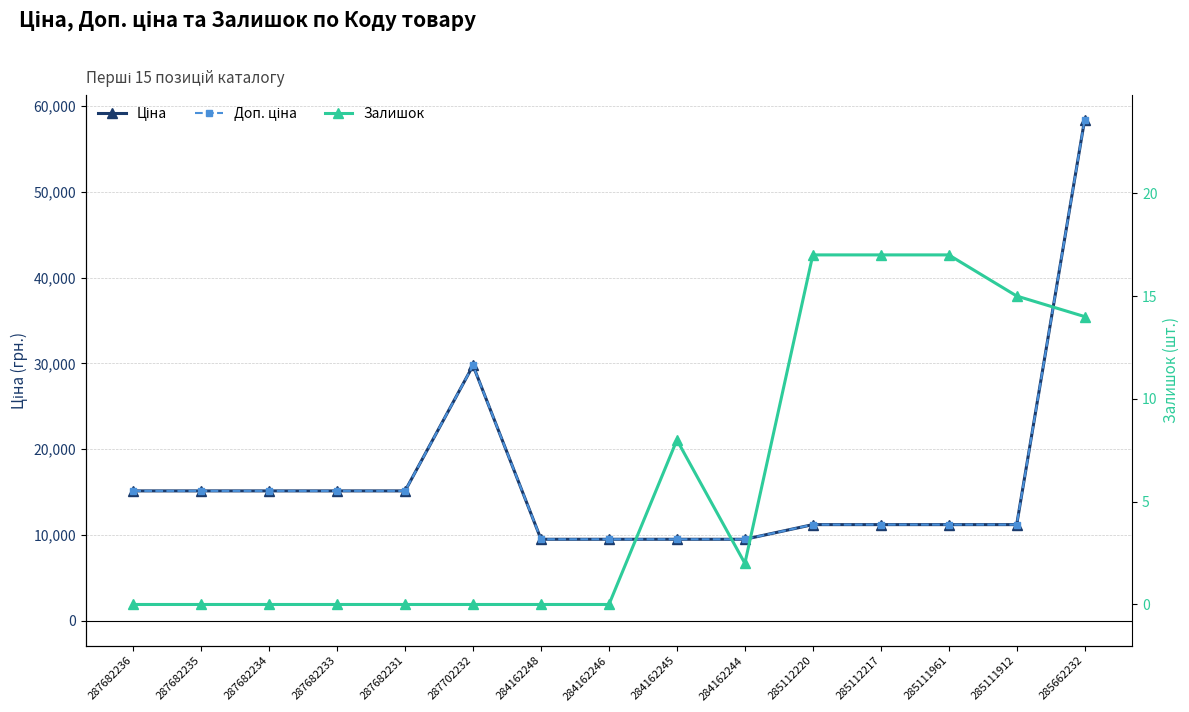

Reading right to left, transcribe all the data shown in this chart.

Ціна: 285662232=58426.5	285111912=11188.2	285111961=11188.2	285112217=11188.2	285112220=11188.2	284162244=9480.1	284162245=9480.1	284162246=9480.1	284162248=9480.1	287702232=29747.2	287682231=15120.0	287682233=15120.0	287682234=15120.0	287682235=15120.0	287682236=15120.0
Доп. ціна: 285662232=58426.5	285111912=11188.2	285111961=11188.2	285112217=11188.2	285112220=11188.2	284162244=9480.1	284162245=9480.1	284162246=9480.1	284162248=9480.1	287702232=29747.2	287682231=15120.0	287682233=15120.0	287682234=15120.0	287682235=15120.0	287682236=15120.0
Залишок: 285662232=14.0	285111912=15.0	285111961=17.0	285112217=17.0	285112220=17.0	284162244=2.0	284162245=8.0	284162246=0.0	284162248=0.0	287702232=0.0	287682231=0.0	287682233=0.0	287682234=0.0	287682235=0.0	287682236=0.0